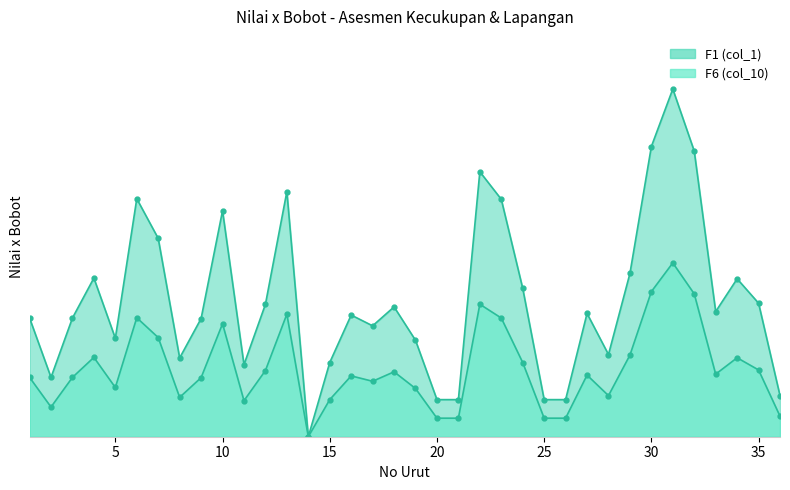

Which series changed the most between 35 and 15?

F1 (col_1)